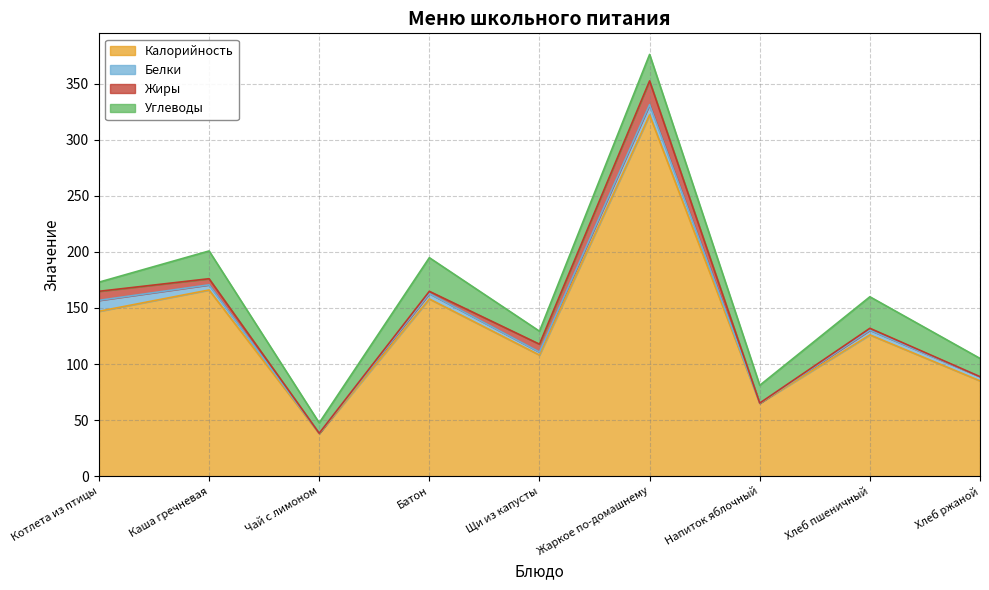

How many values in the Белки series are below 4?

4